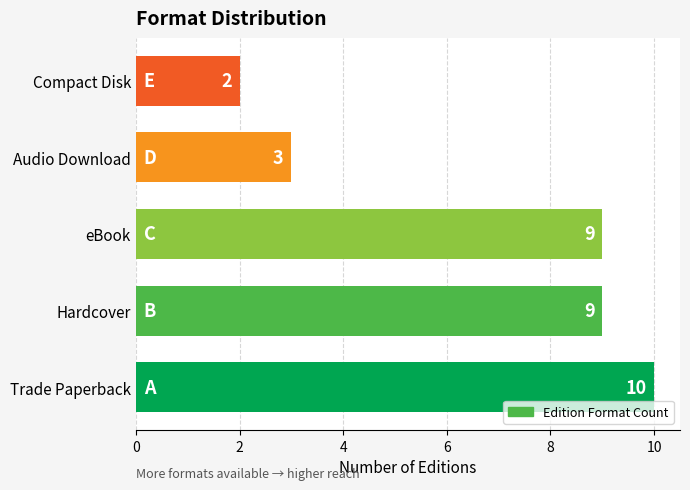

What is the change in value from eBook to Compact Disk?

-7